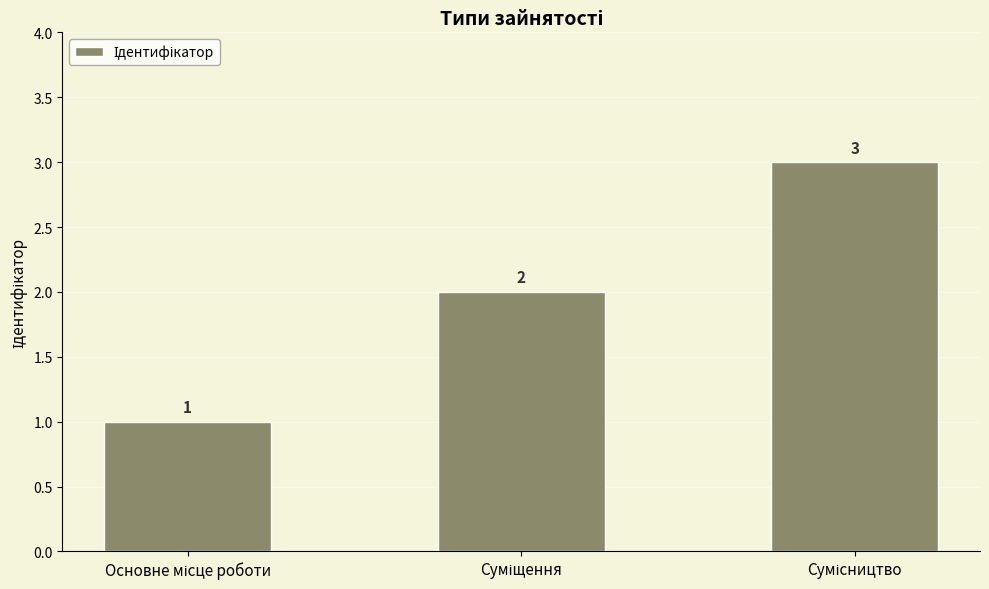

How many data points are less than 2?

1